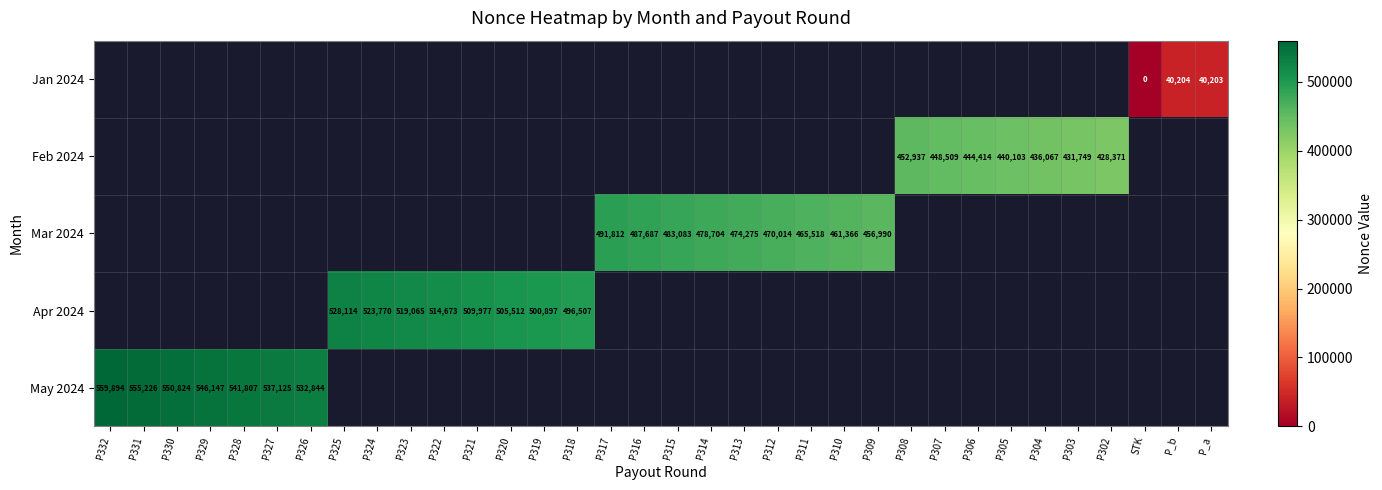

Count the number of data series in this chart.

5